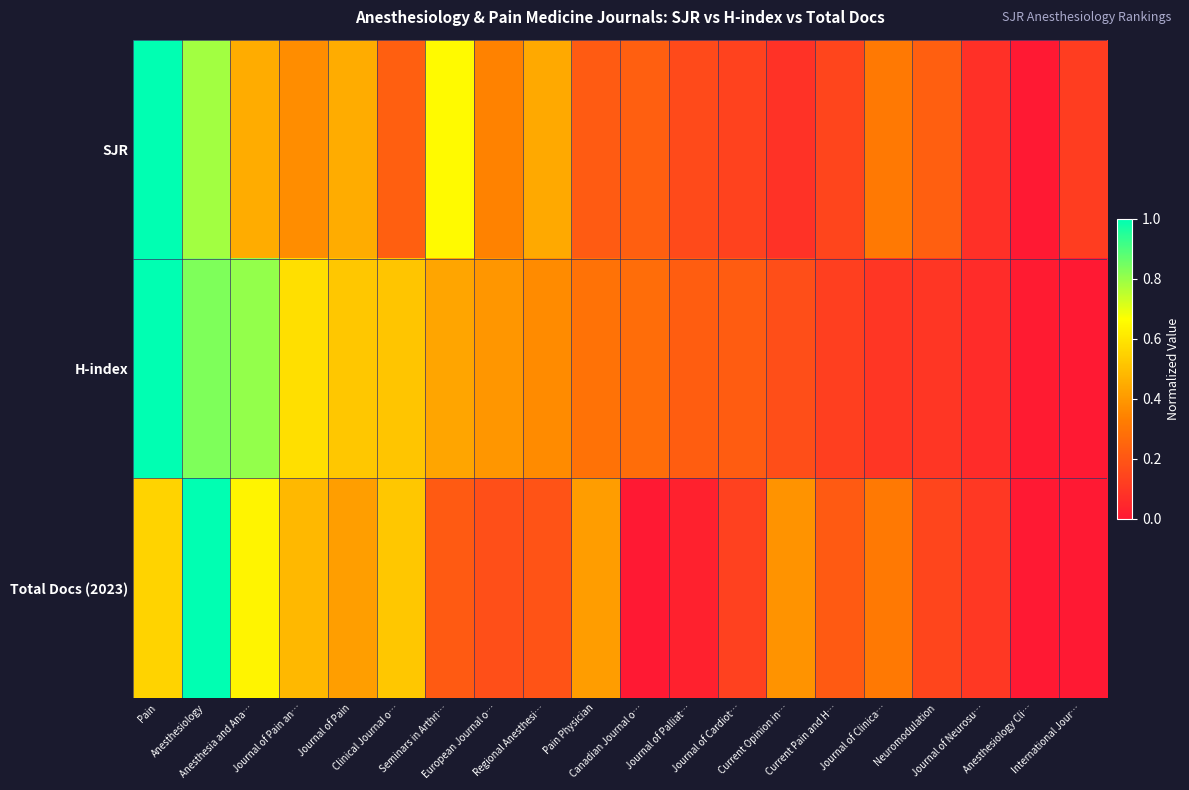

Which series has the largest total across all categories?

H-index